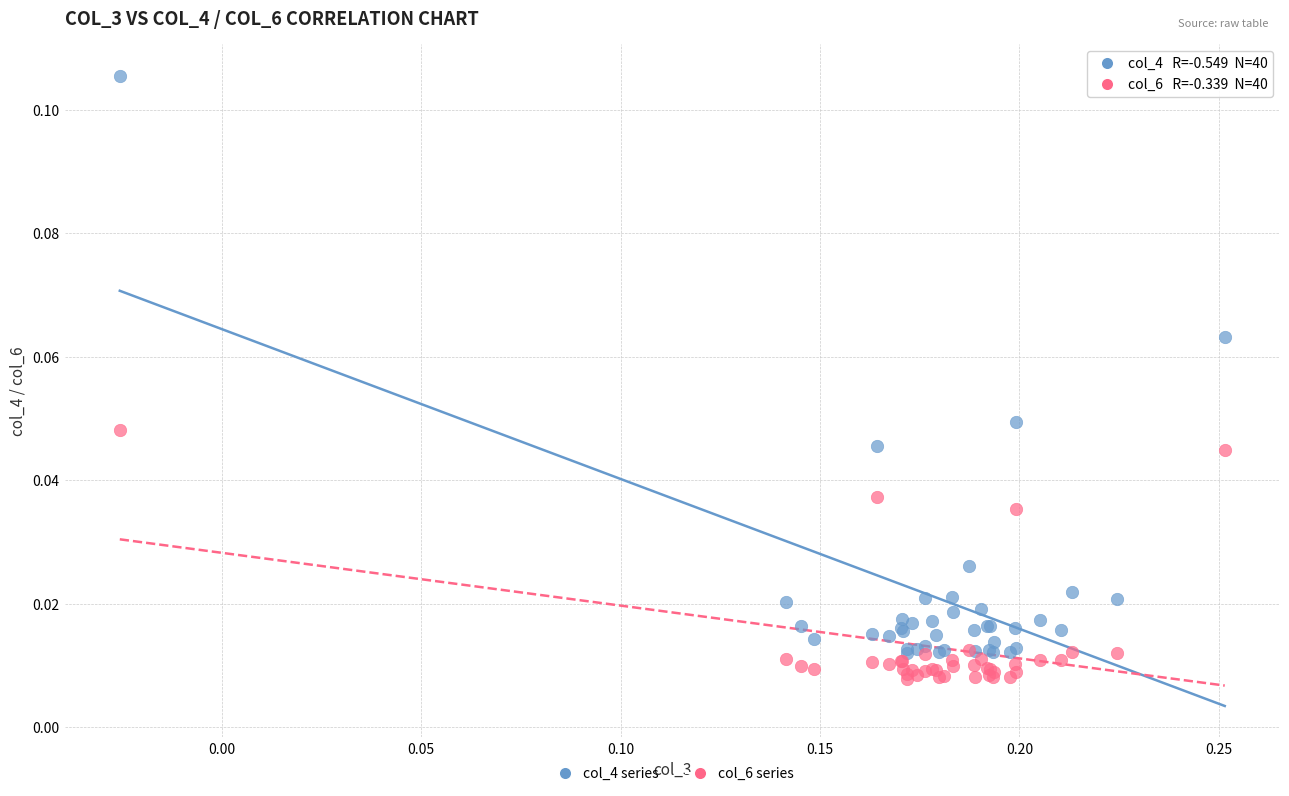

What is the X range (max minus min) for the scatter plot?

0.3